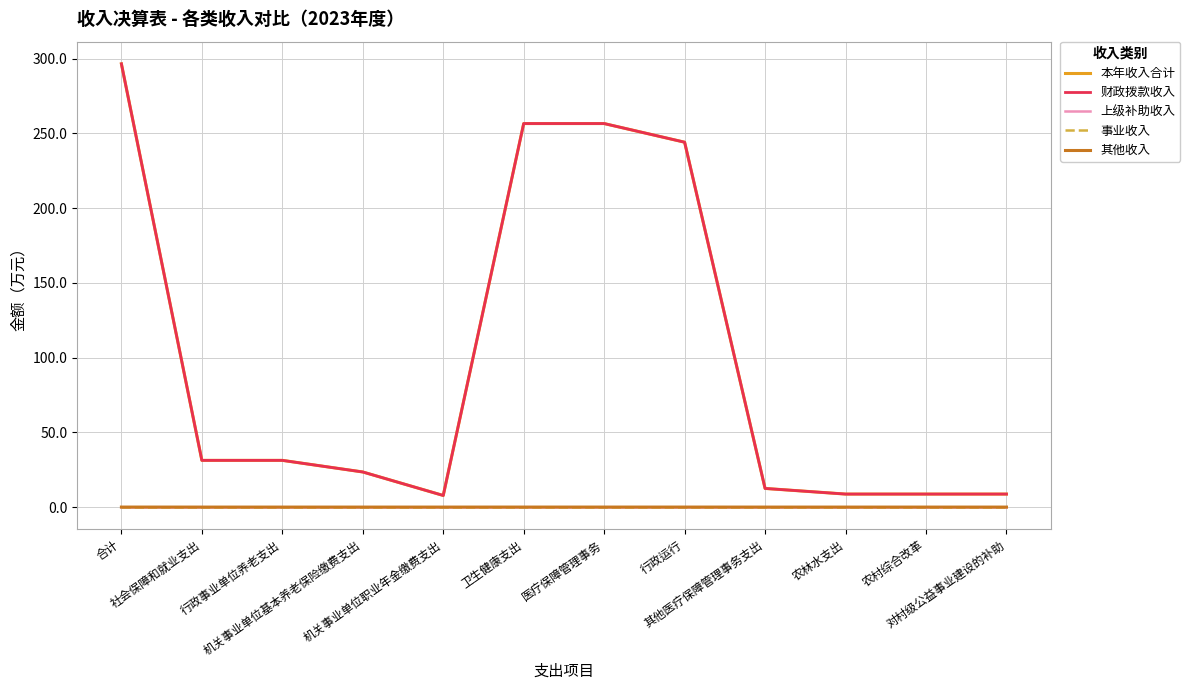

What is the total value across all series at 社会保障和就业支出?

62.5